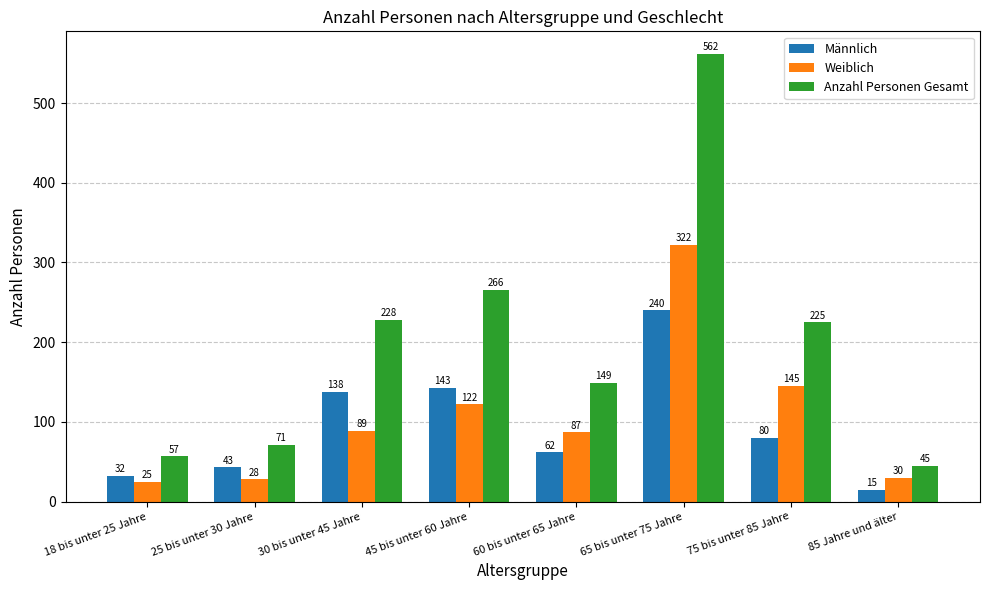

At which category is the sum across all series the highest?

65 bis unter 75 Jahre